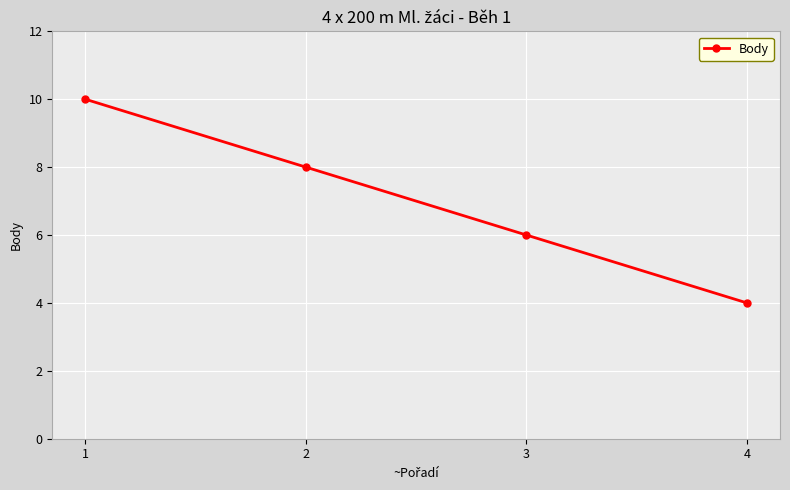

What is the ratio of the value at 3 to the value at 4?

1.5